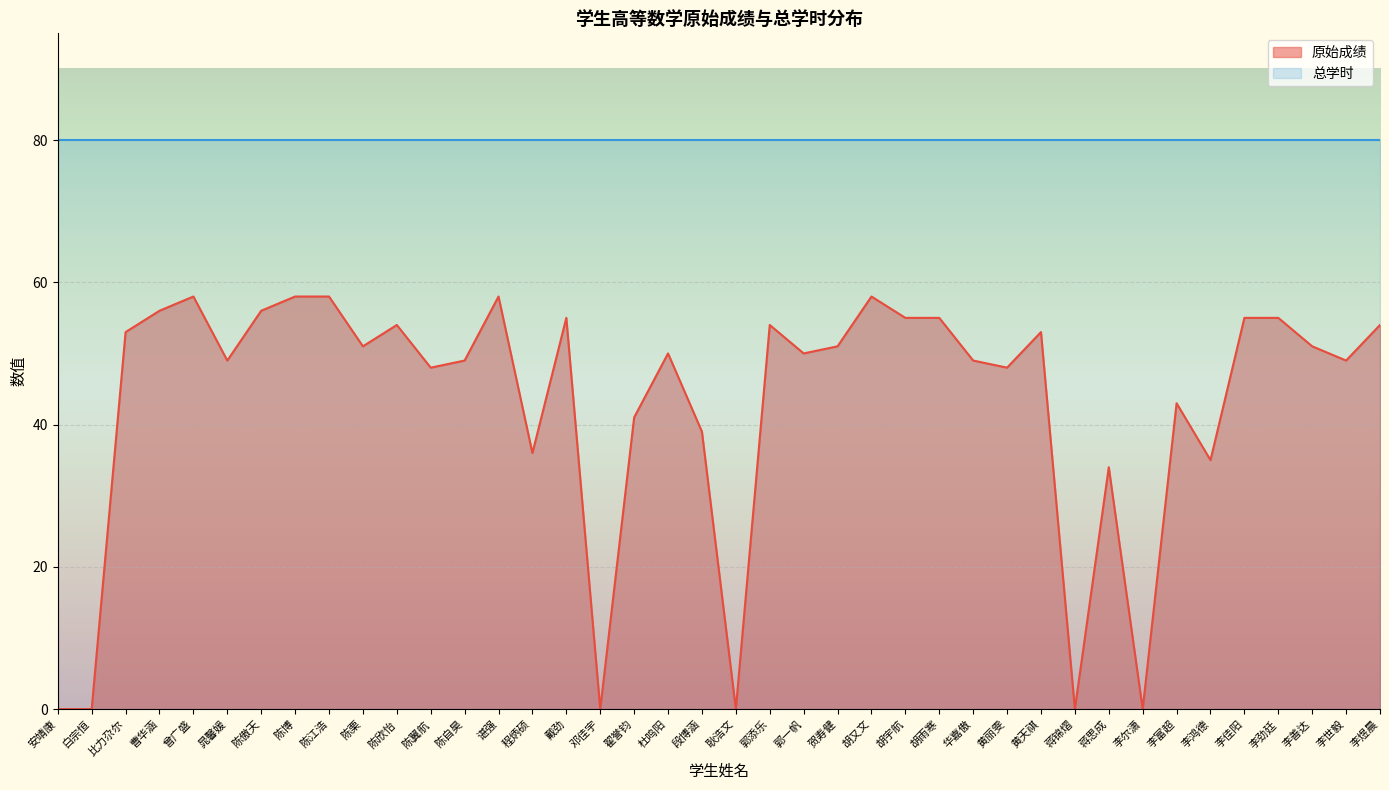

How many points are lower than both their immediate neighbors (excluding endpoints)?

12